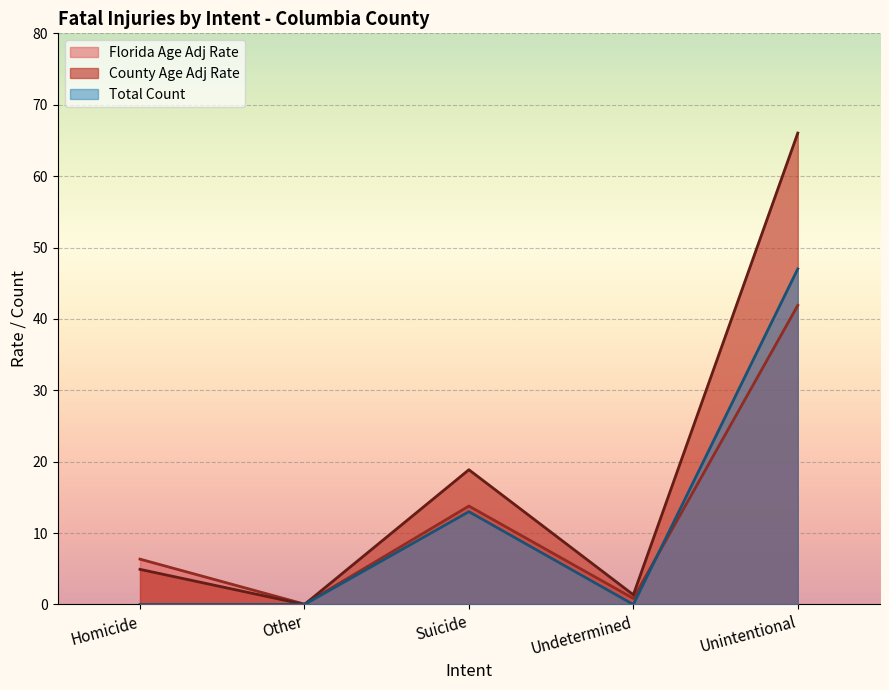

True or false: Total Count and County Age Adj Rate intersect in this chart.

False